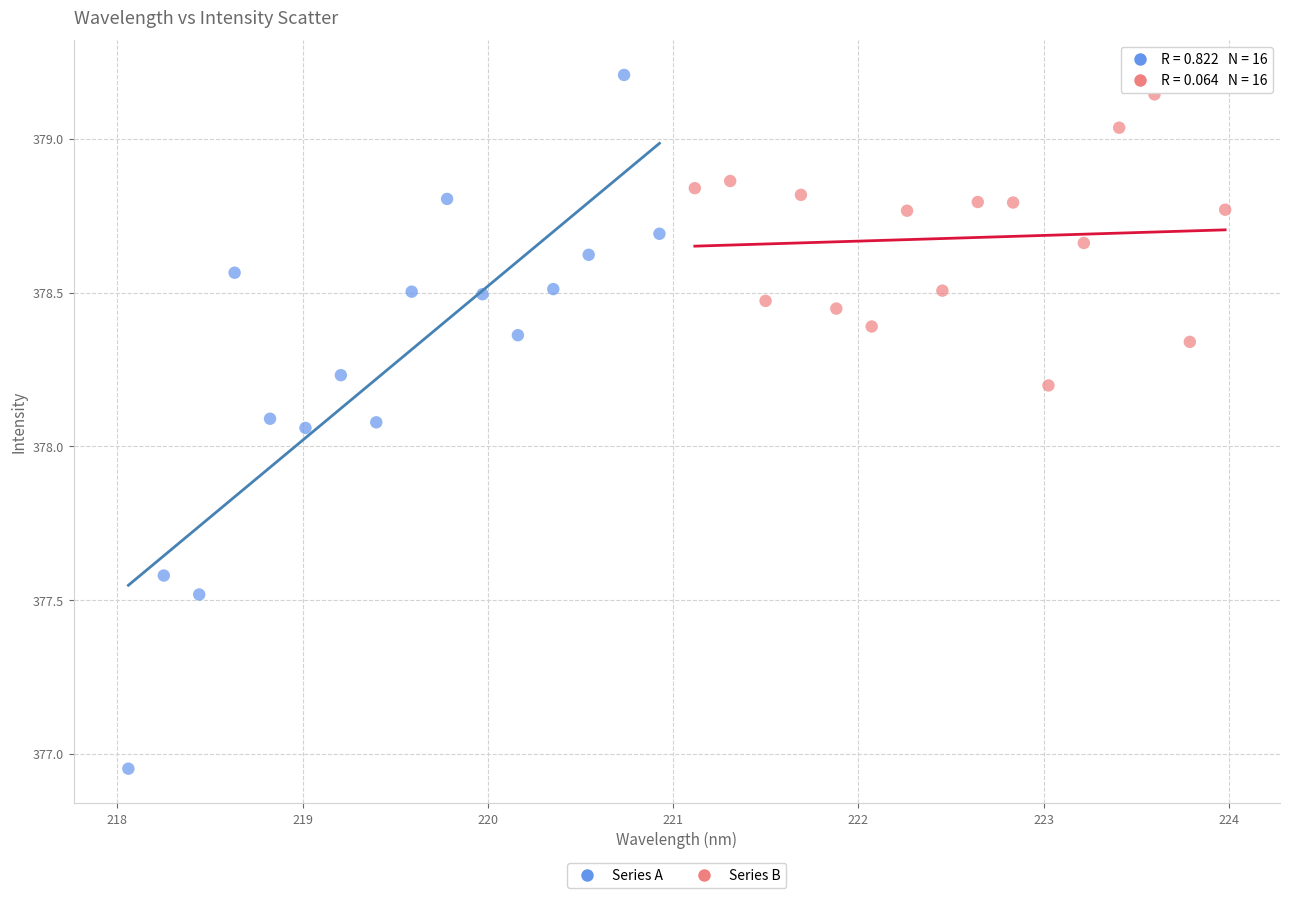

Which series has the largest Y range (max minus min)?

Series A